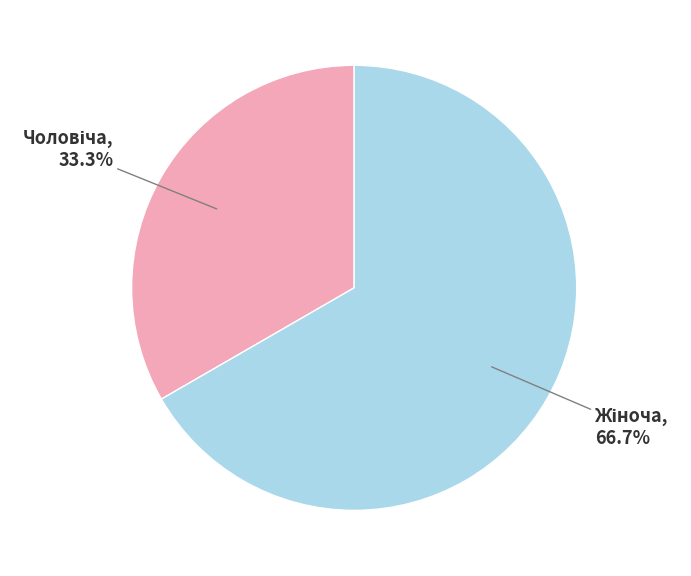

The Жіноча slice represents 67% of the pie. True or false?

True